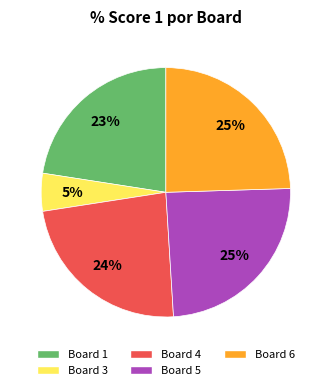

How many slices are in this pie chart?

5